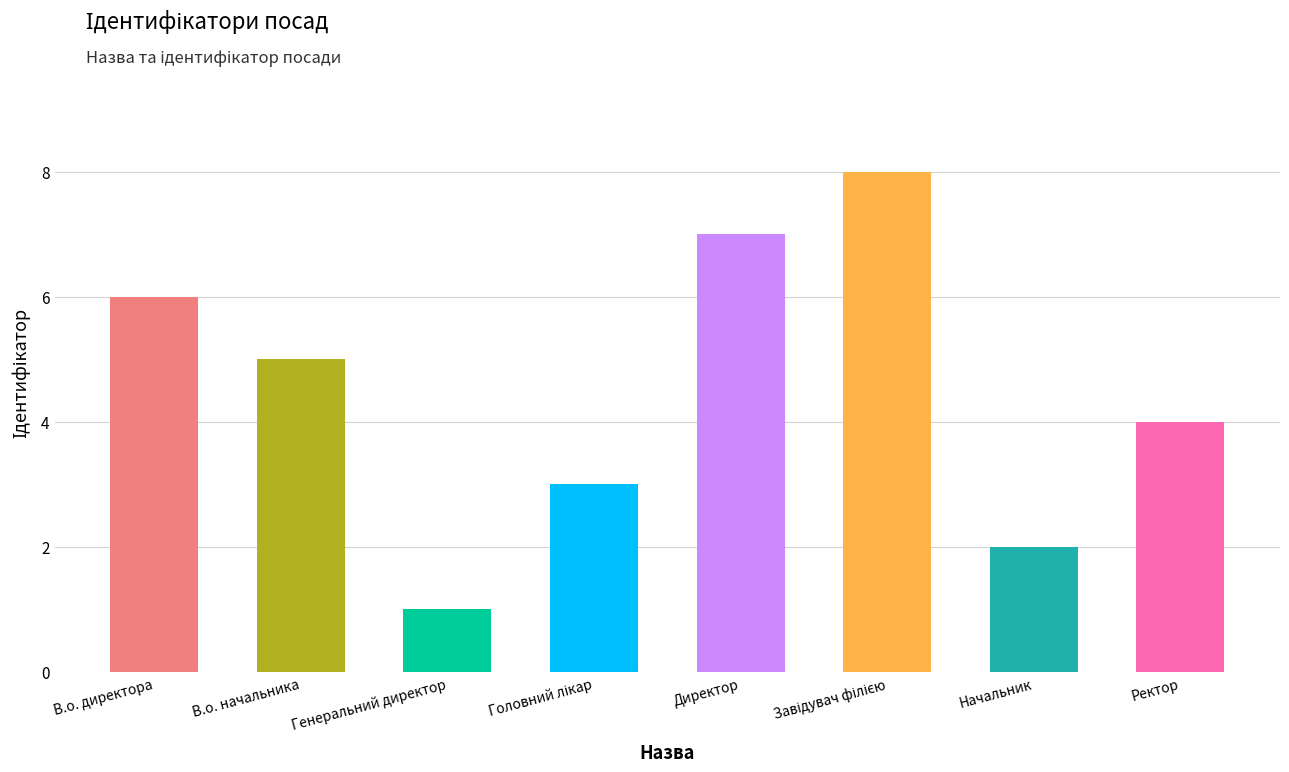

What is the label of the 2nd bar from the left?

В.о. начальника